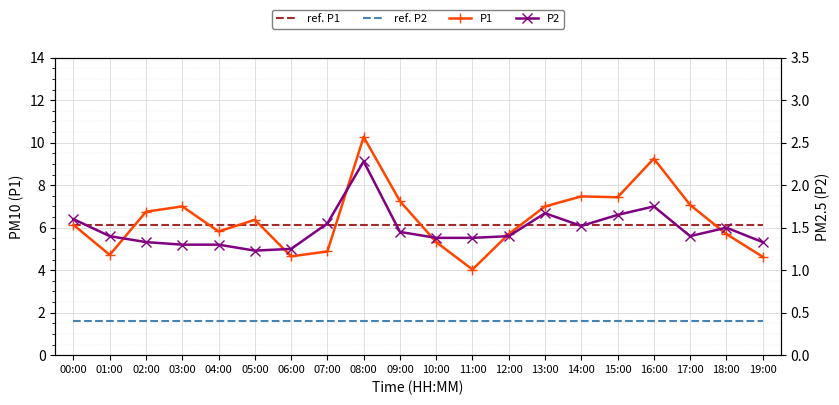

How many lines are shown in the chart?

4